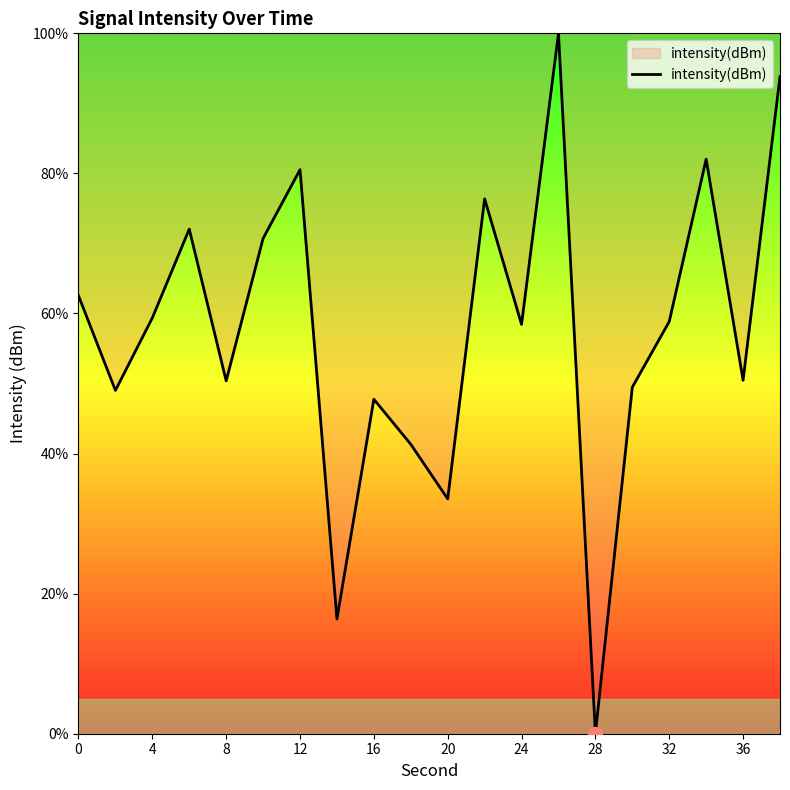

What is the maximum value shown in the chart?

100.0